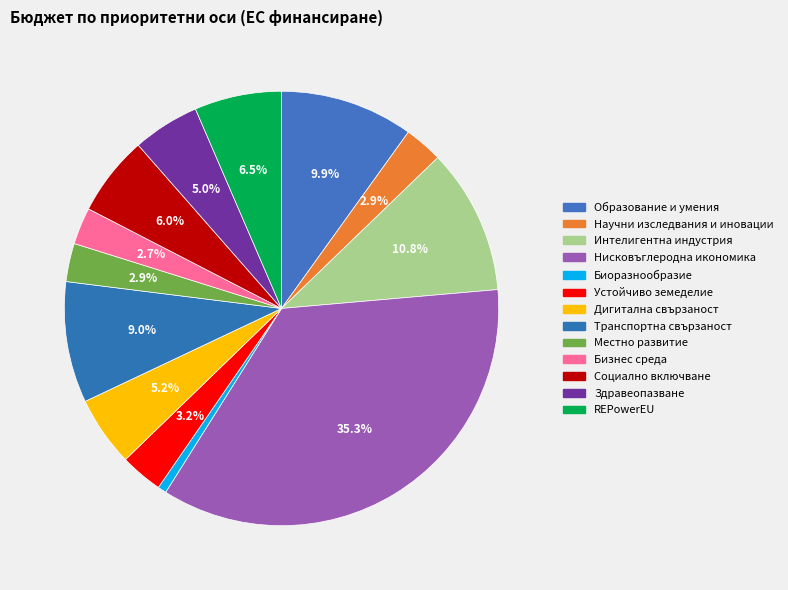

How many slices are in this pie chart?

13